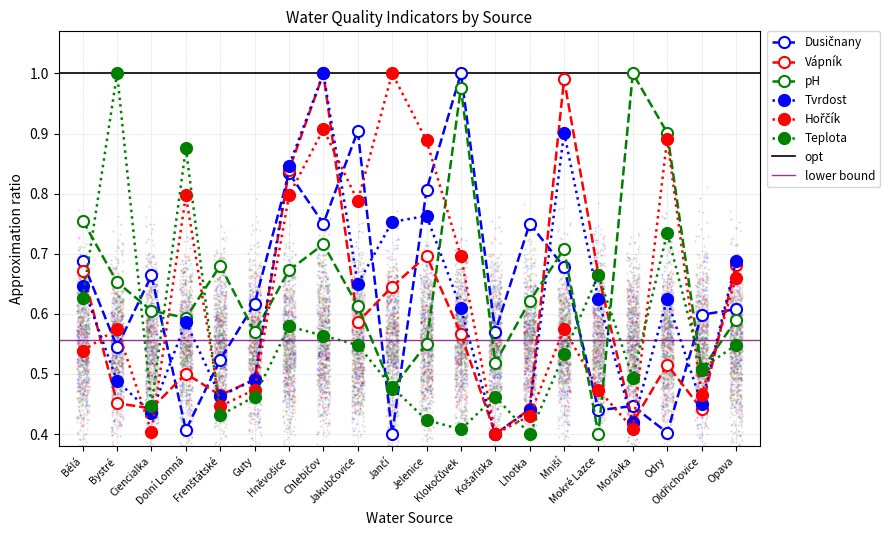

What is the total value across all series at Košařiska?

2.8